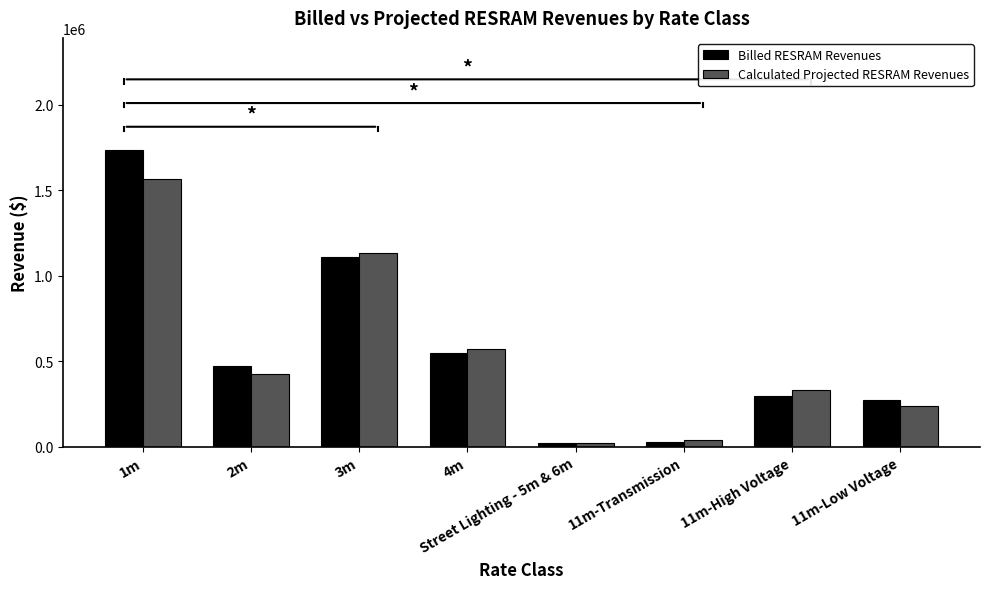

What is the label of the 4th bar from the left?

4m